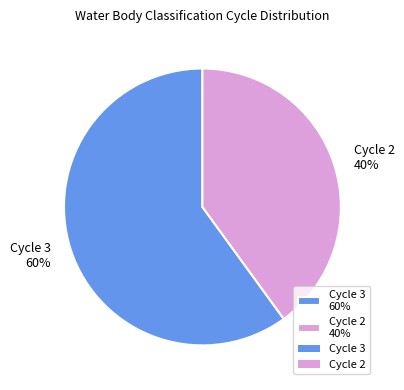

Is it true that Cycle 2 is 28% of the pie?

False